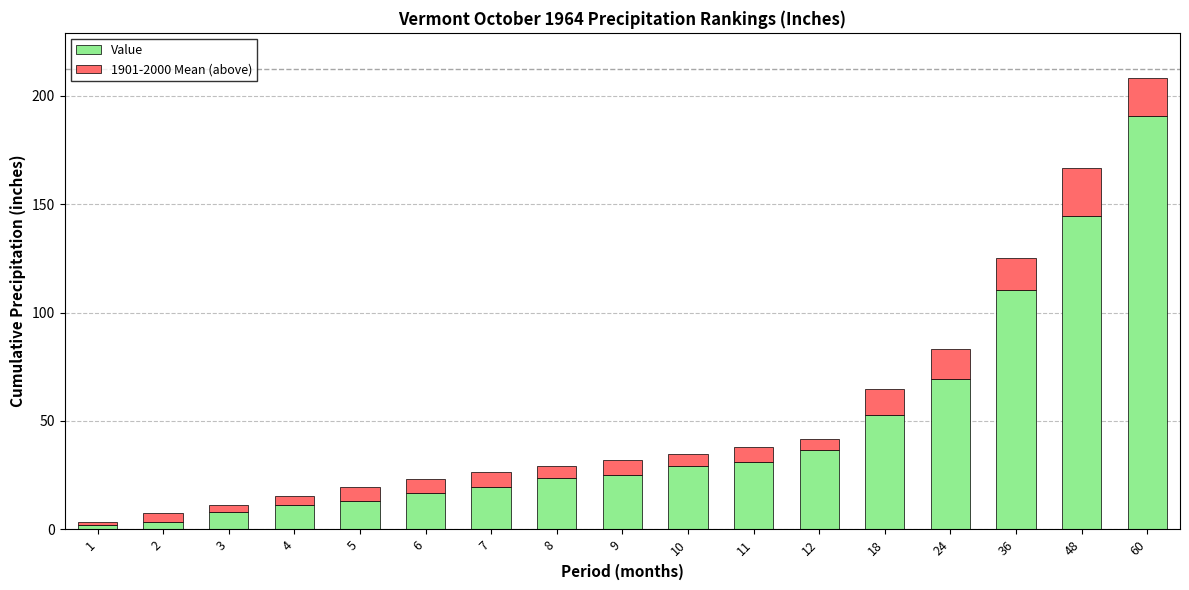

How many bars are there in total?

17